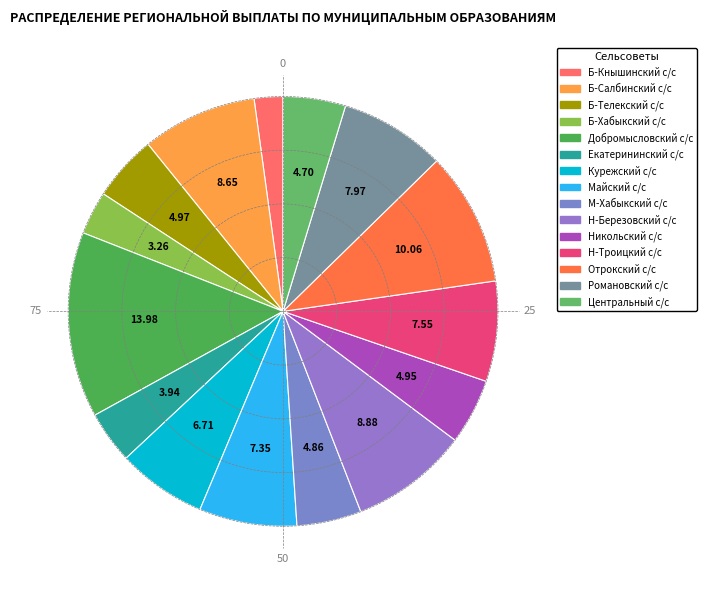

Does Курежский с/с account for over 50% of the chart?

No